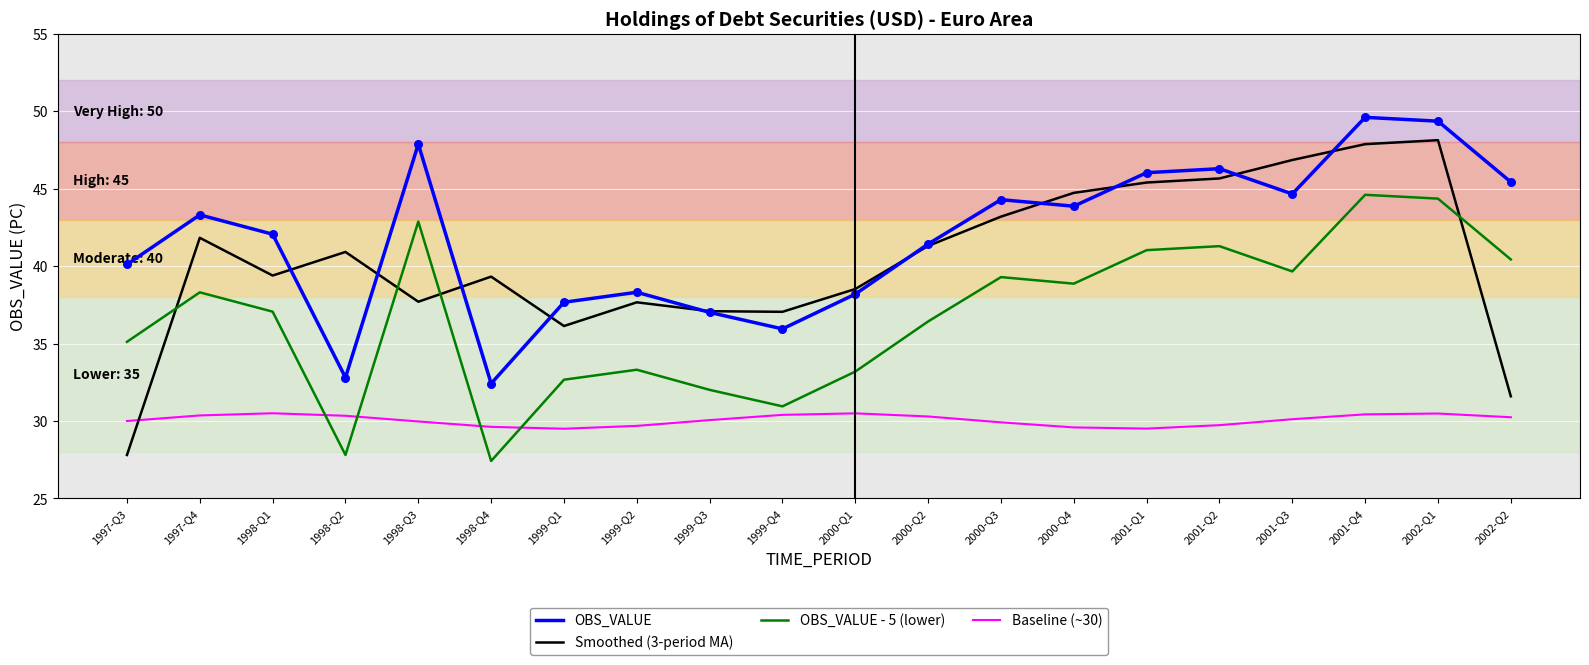

What is the spread (max minus min) of values at 2001-Q1?

16.5